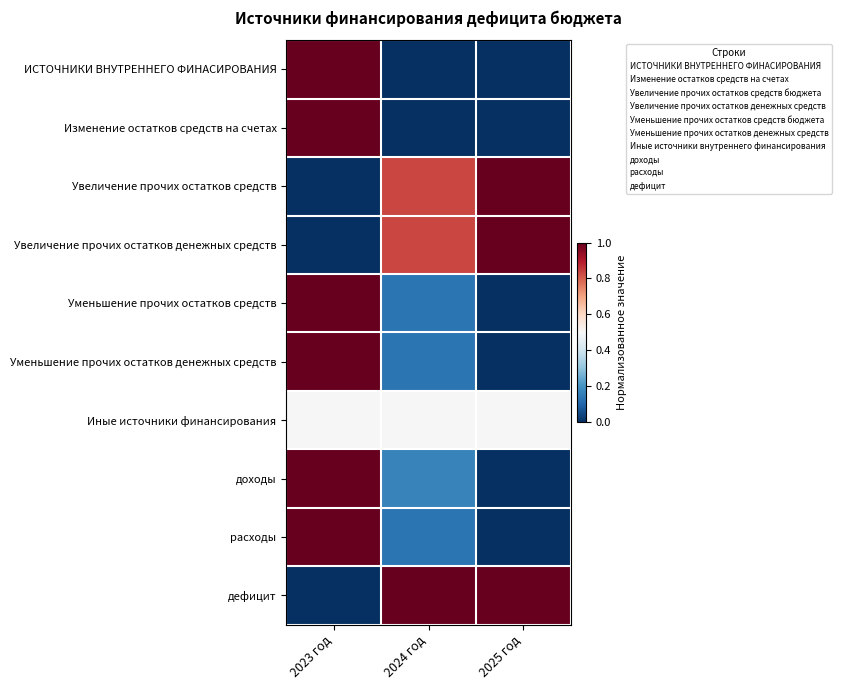

Reading left to right, transcribe all the data shown in this chart.

ИСТОЧНИКИ ВНУТРЕННЕГО ФИНАСИРОВАНИЯ: 2023 год=1.0	2024 год=0.0	2025 год=0.0
Изменение остатков средств на счетах: 2023 год=1.0	2024 год=0.0	2025 год=0.0
Увеличение прочих остатков средств: 2023 год=0.0	2024 год=0.8	2025 год=1.0
Увеличение прочих остатков денежных средств: 2023 год=0.0	2024 год=0.8	2025 год=1.0
Уменьшение прочих остатков средств: 2023 год=1.0	2024 год=0.1	2025 год=0.0
Уменьшение прочих остатков денежных средств: 2023 год=1.0	2024 год=0.1	2025 год=0.0
Иные источники финансирования: 2023 год=0.5	2024 год=0.5	2025 год=0.5
доходы: 2023 год=1.0	2024 год=0.2	2025 год=0.0
расходы: 2023 год=1.0	2024 год=0.1	2025 год=0.0
дефицит: 2023 год=0.0	2024 год=1.0	2025 год=1.0